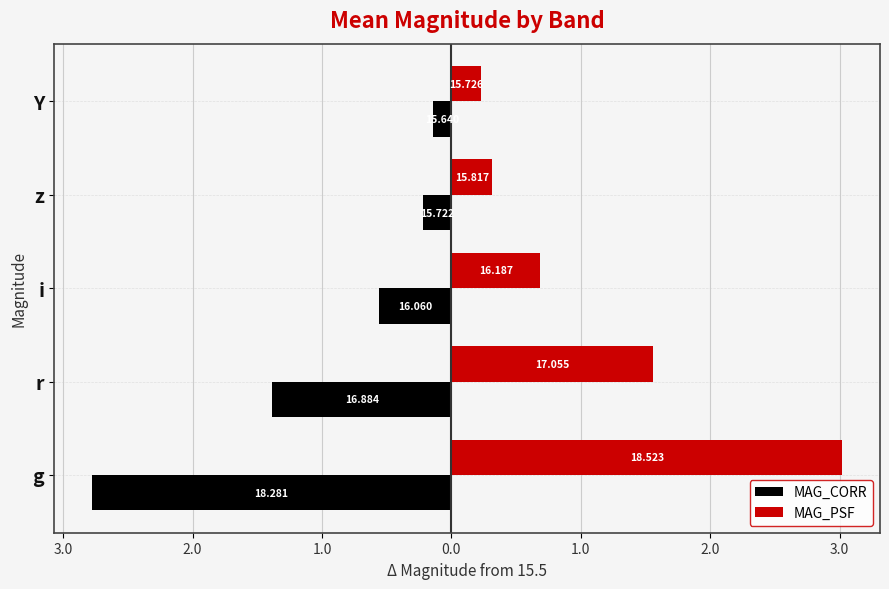

What are all the series names shown in the legend?

MAG_CORR, MAG_PSF